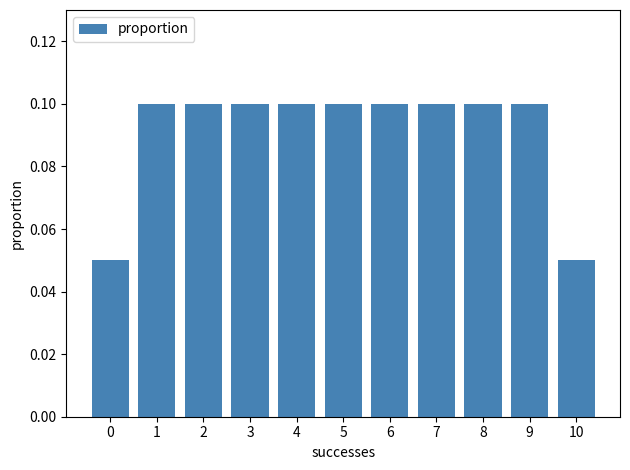

What is the sum of all values?

1.0